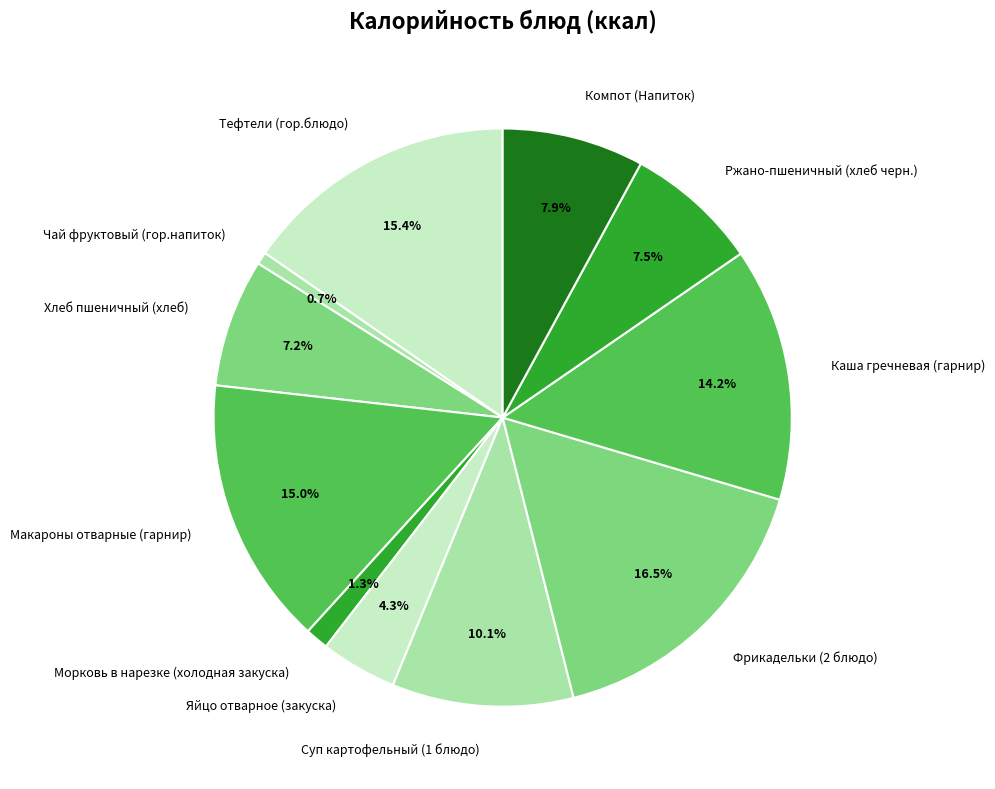

Is there a majority slice in this chart?

No